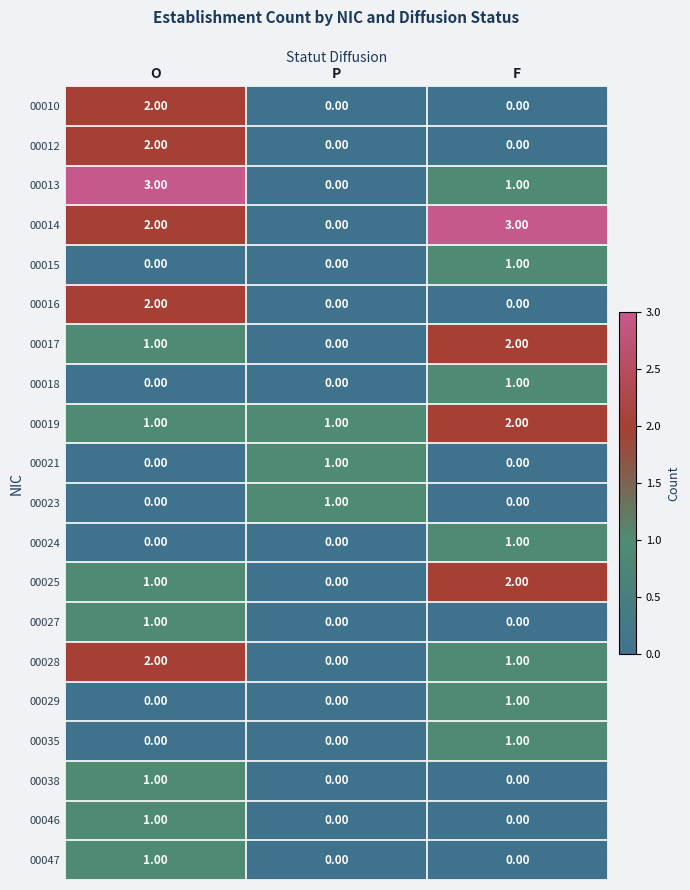

Between O and P, which series saw the biggest shift?

00013